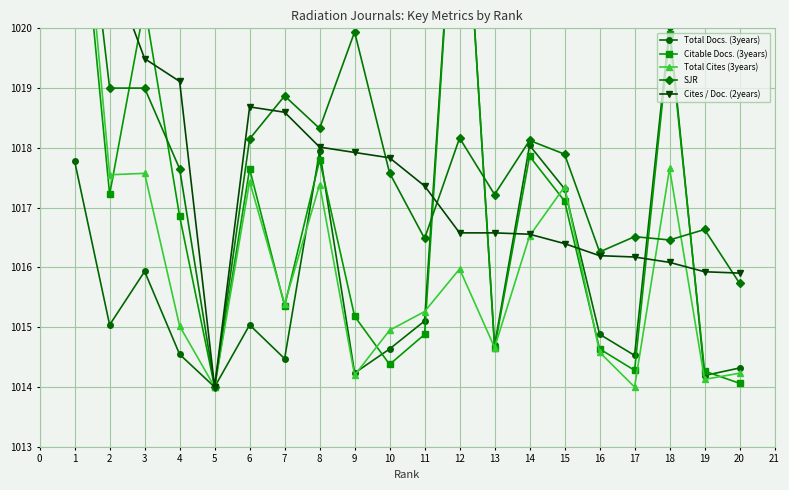

What is the sum of all Cites / Doc. (2years) values?

20352.5